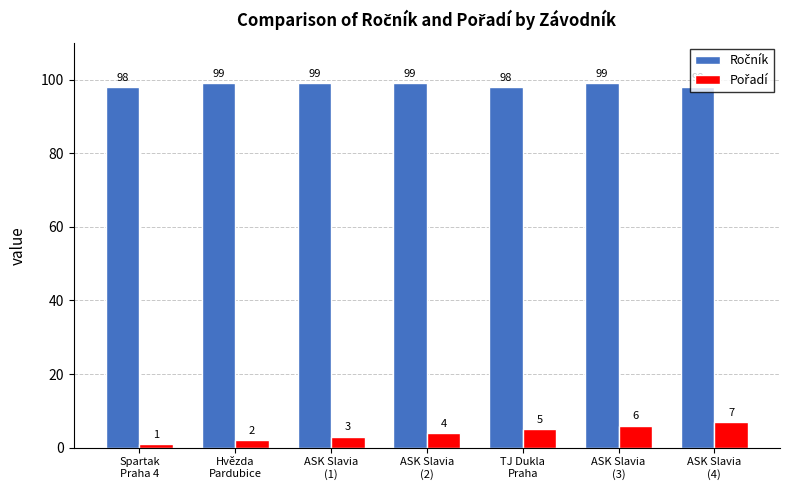

At how many categories does at least one series exceed 13?

7